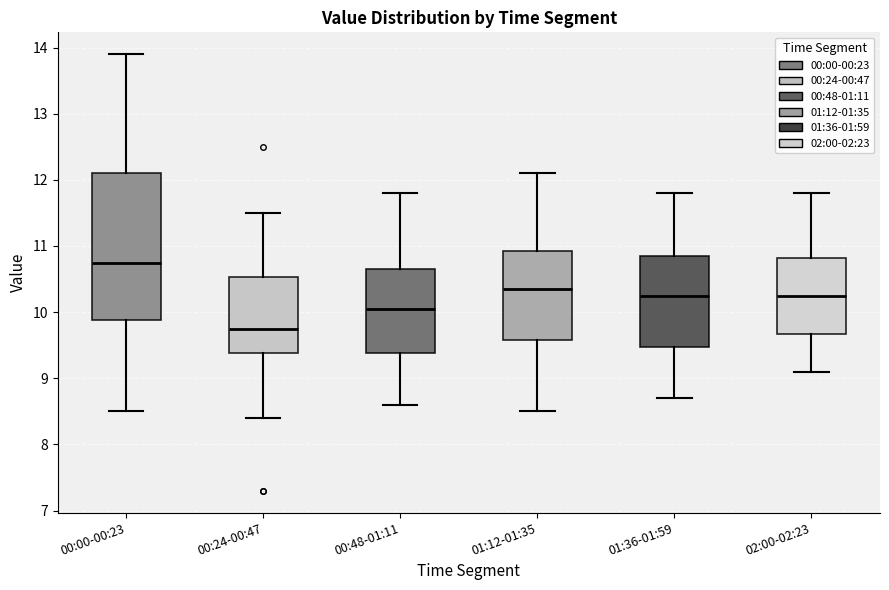

Reading left to right, read every box against the y-axis: the position of its median line, the range the box covers, and the ends of its whiskers. The values are not printed on the chart, so give them approximately, as read against the axis.

00:00-00:23: median 10.8, box 9.9 to 12.1, whiskers 8.5 to 13.9
00:24-00:47: median 9.8, box 9.4 to 10.5, whiskers 8.4 to 11.5
00:48-01:11: median 10.1, box 9.4 to 10.7, whiskers 8.6 to 11.8
01:12-01:35: median 10.4, box 9.6 to 10.9, whiskers 8.5 to 12.1
01:36-01:59: median 10.3, box 9.5 to 10.9, whiskers 8.7 to 11.8
02:00-02:23: median 10.3, box 9.7 to 10.8, whiskers 9.1 to 11.8